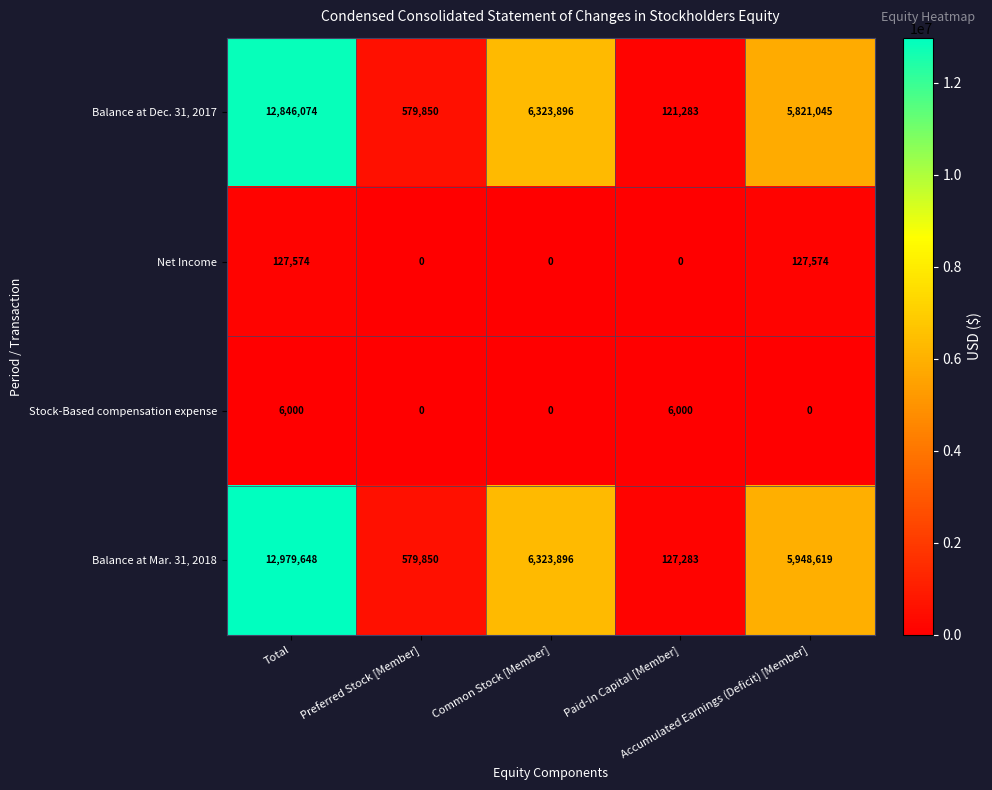

Which series has the largest range (max minus min)?

Balance at Mar. 31, 2018